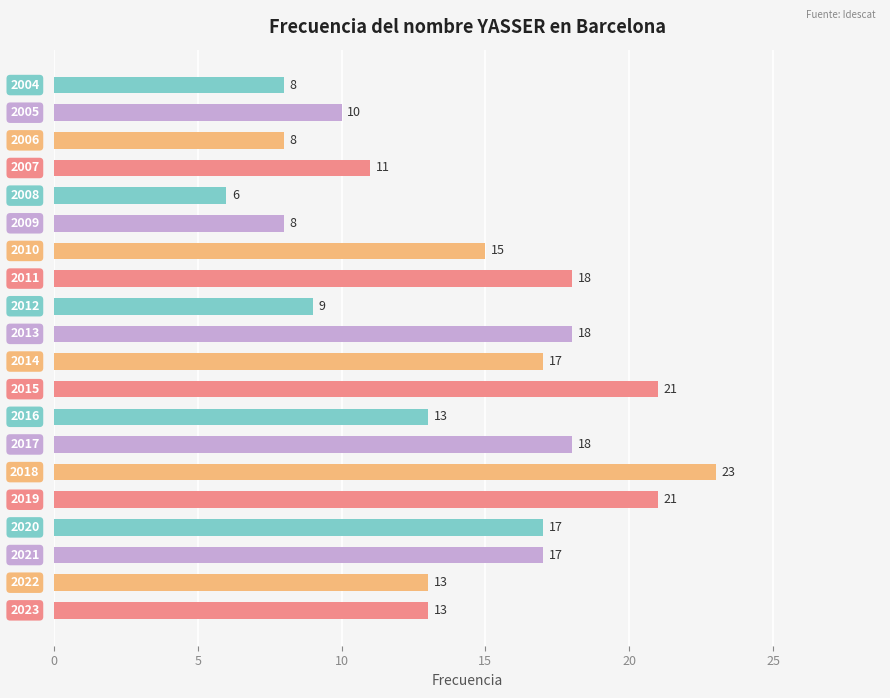

What is the difference between the maximum and minimum values?

17